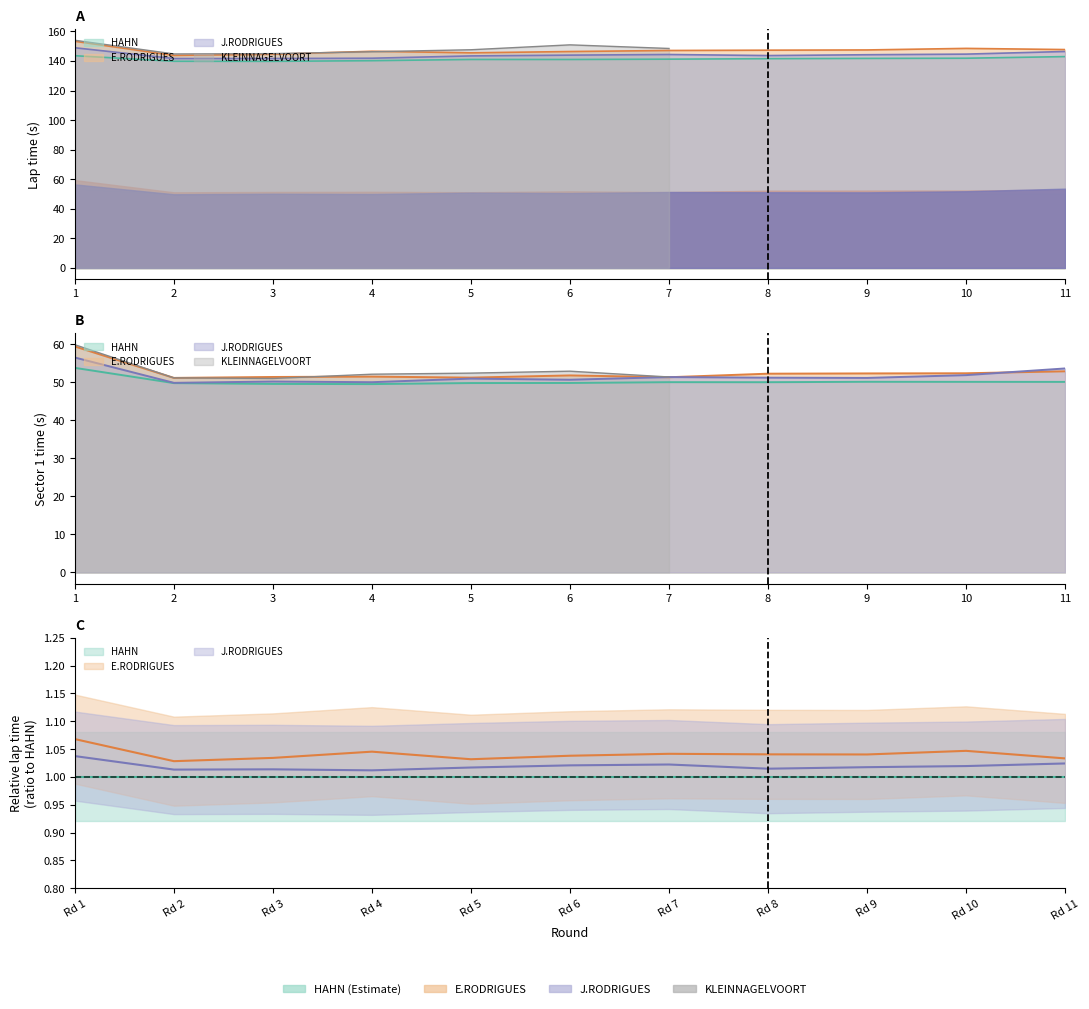

At which category is the sum across all series the highest?

1